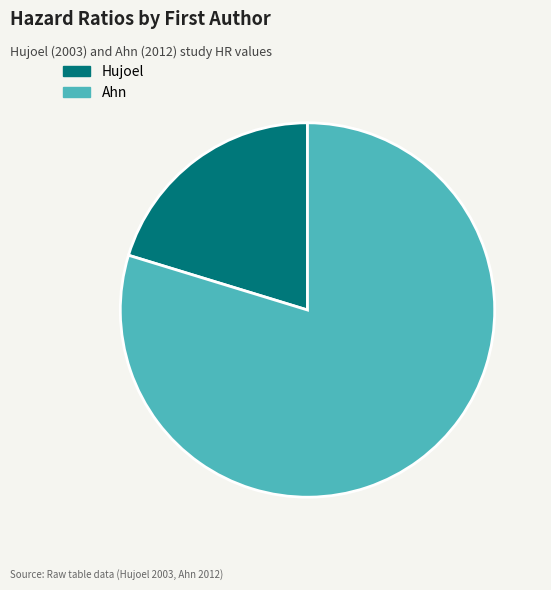

Is the sum of Hujoel and Ahn greater than half?

Yes